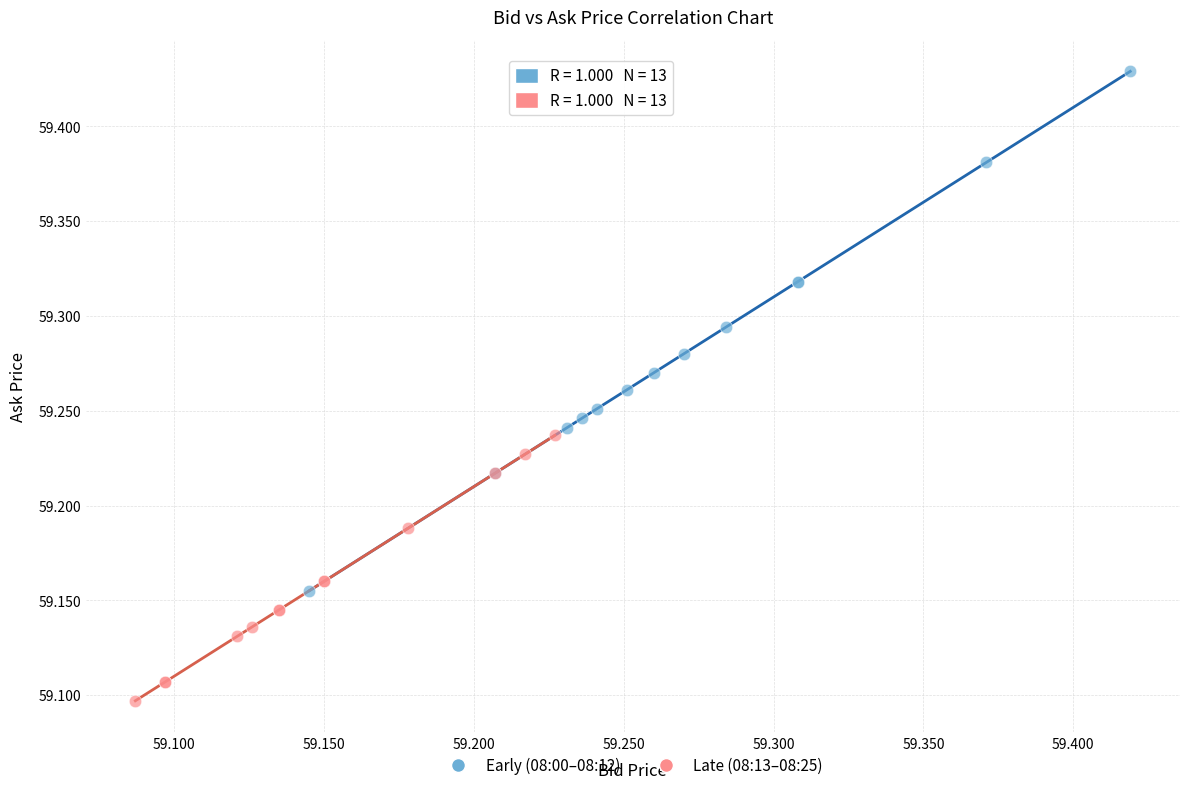

Which series has the widest spread of Y values?

Early (08:00–08:12)